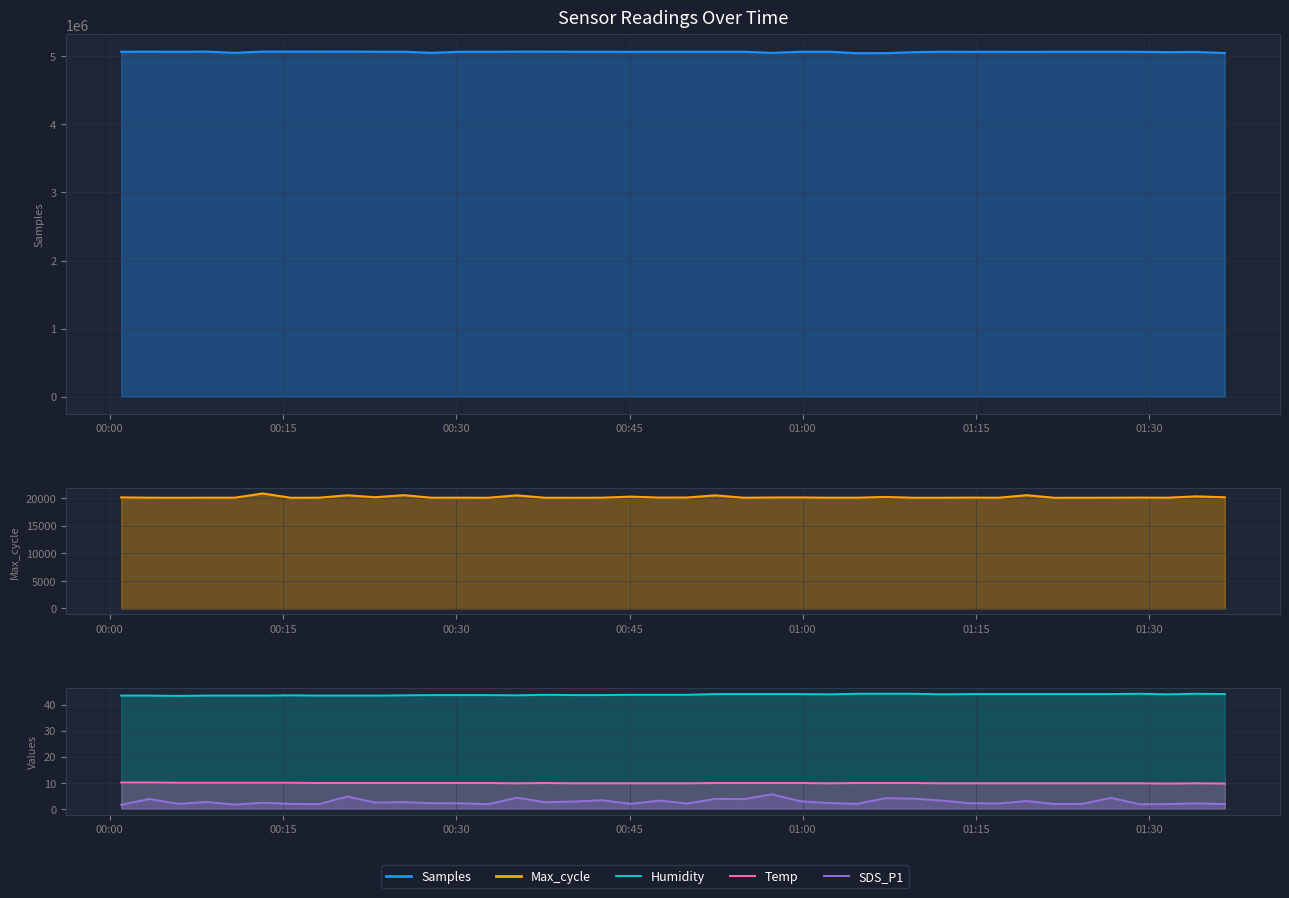

True or false: Humidity and Temp intersect in this chart.

False